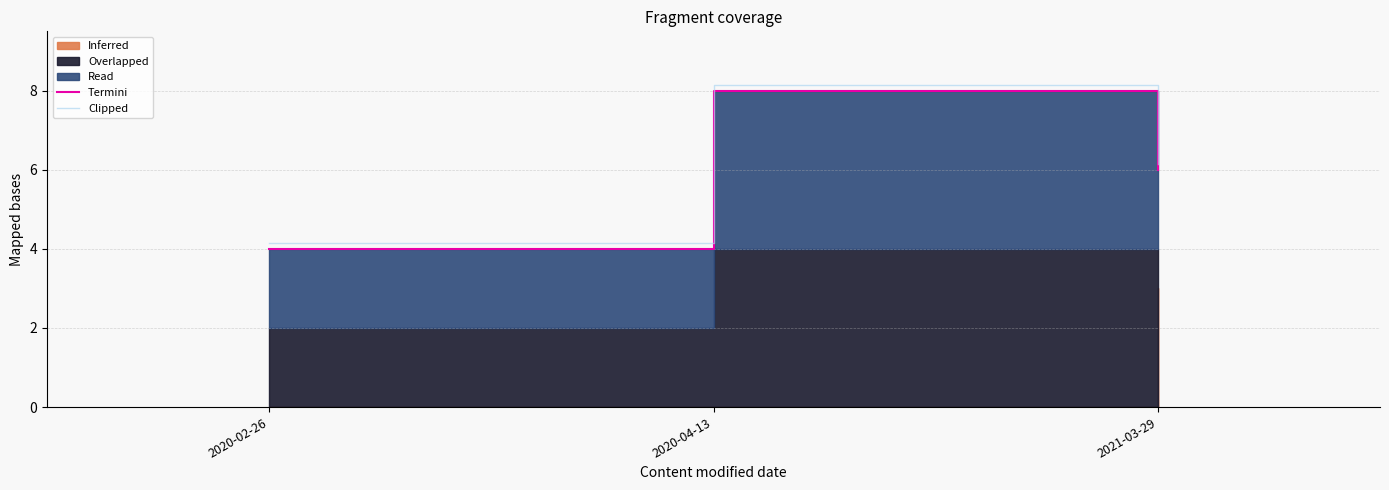

True or false: Clipped has a value of 8.4 at 2021-03-29.

False